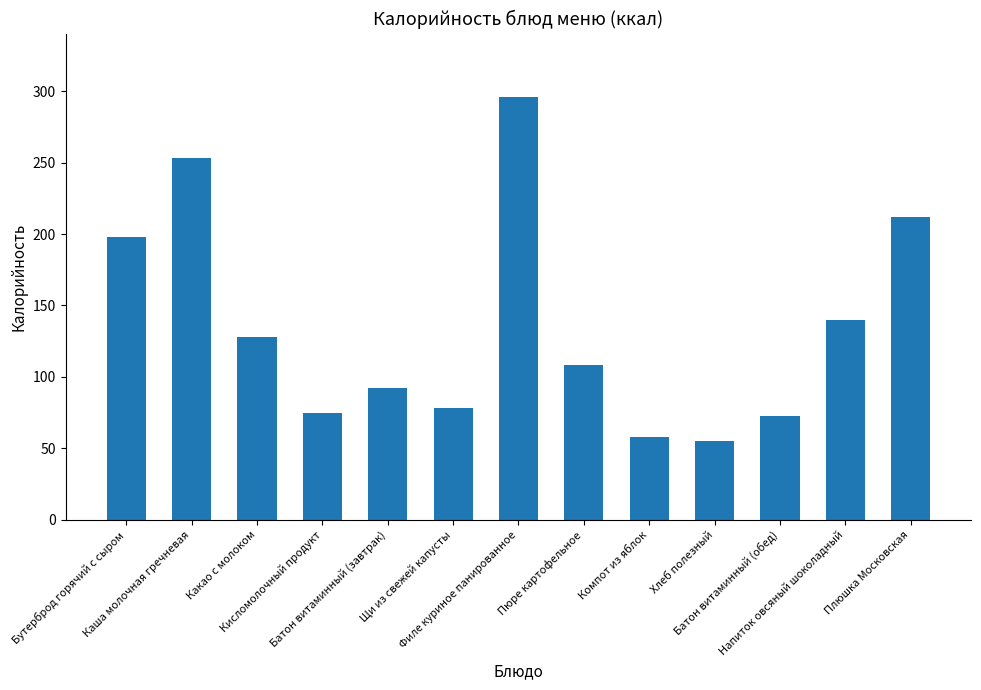

Which has a higher value, Напиток овсяный шоколадный or Пюре картофельное?

Напиток овсяный шоколадный